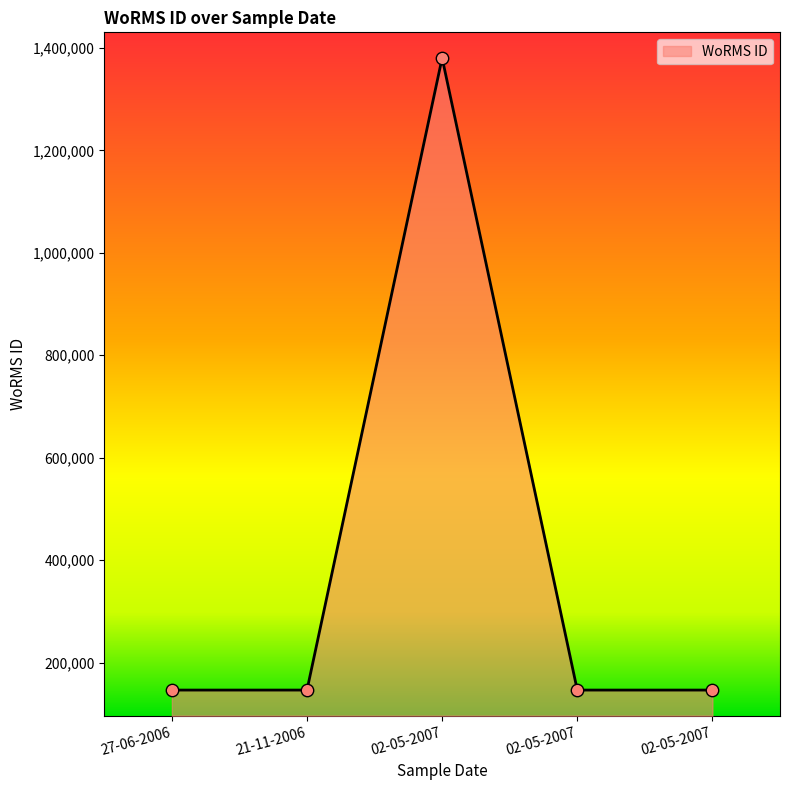

How many lines are shown in the chart?

1